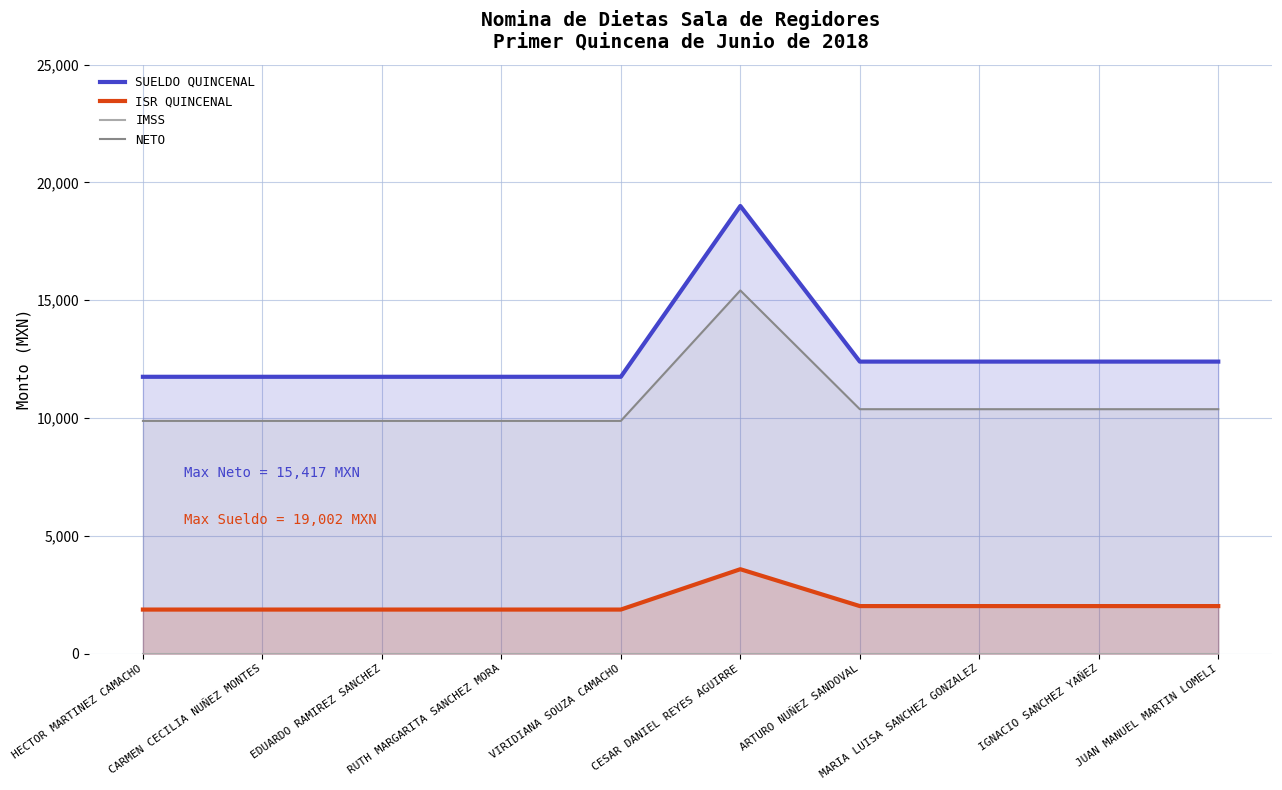

True or false: SUELDO QUINCENAL and NETO cross at least once.

False